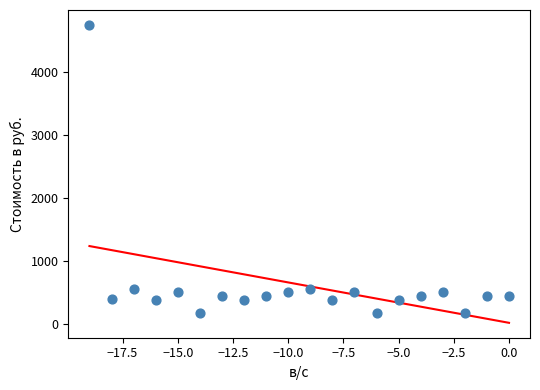

What is the range of X values (max minus min)?

19